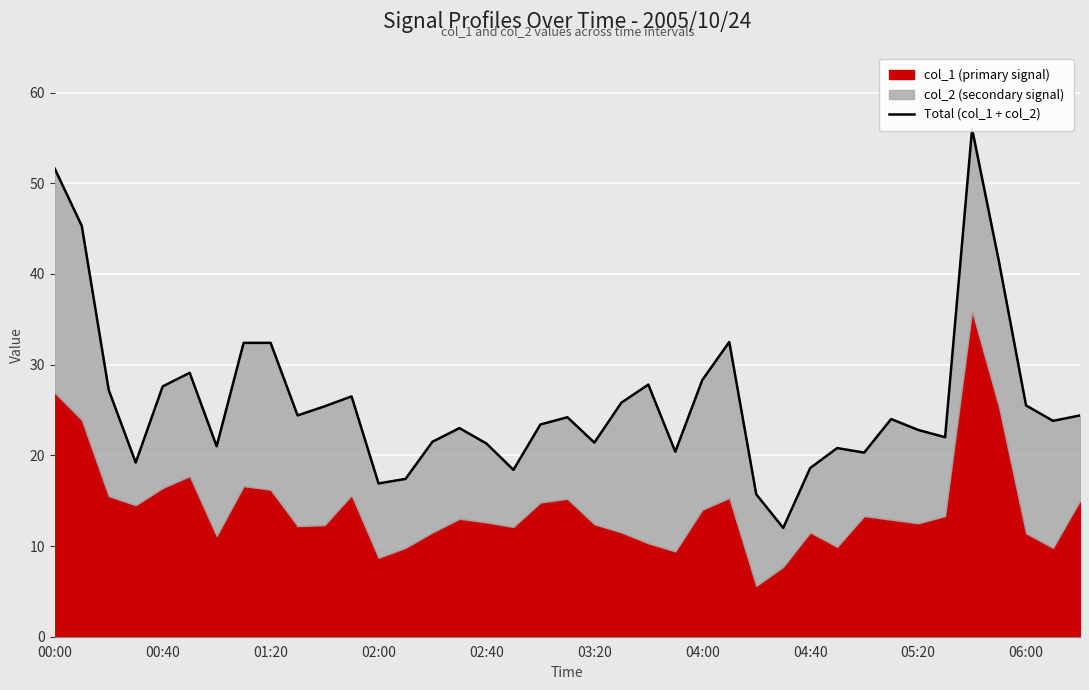

True or false: the data shows 41.3 at 35.

True